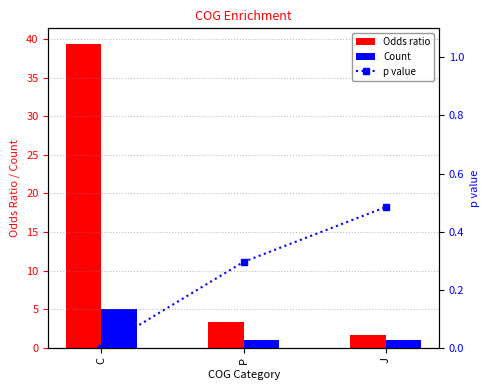

At which label is p value closest to 0?

C